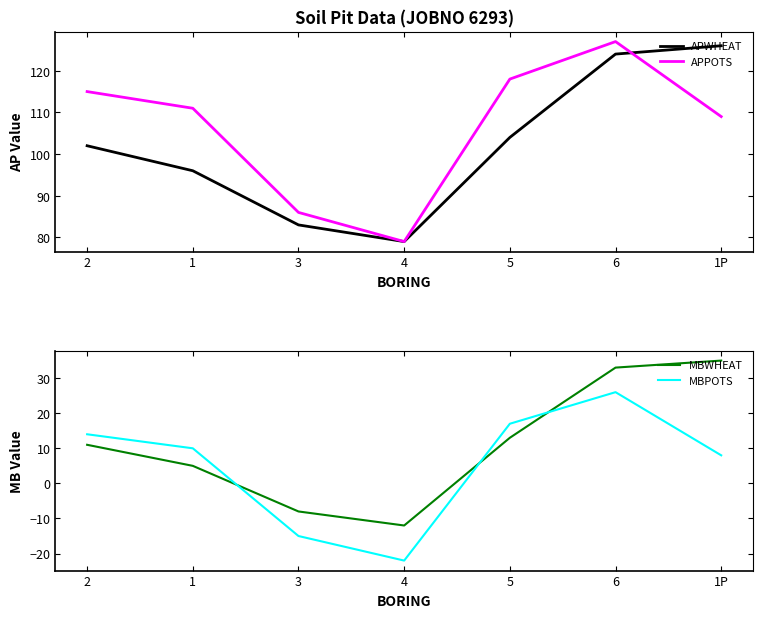

True or false: APPOTS and MBPOTS cross at least once.

False